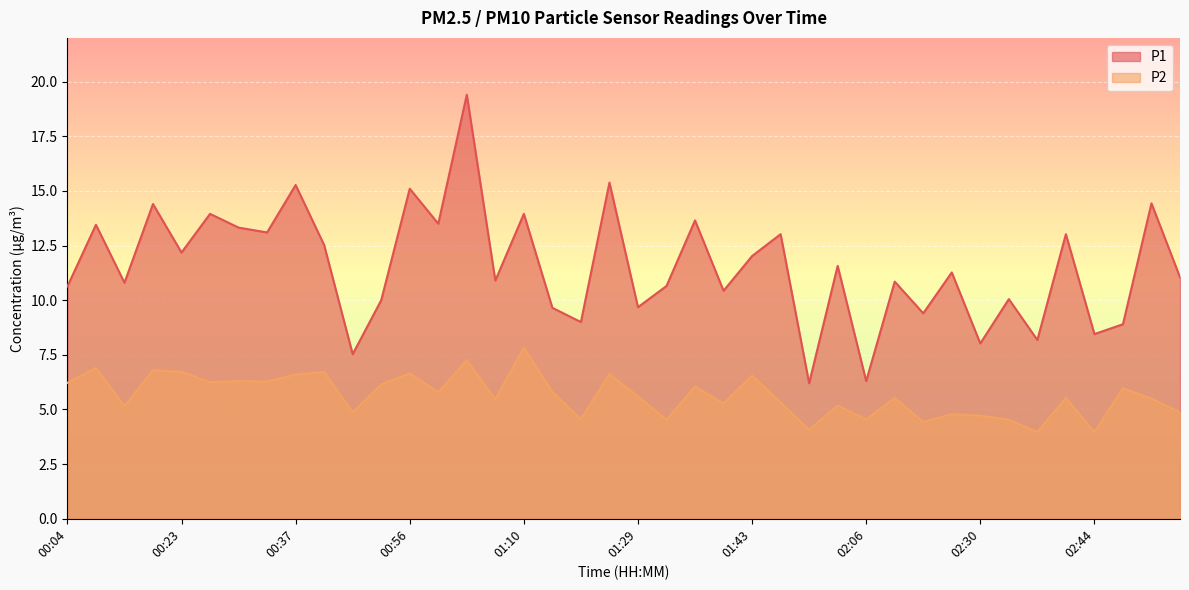

Where does the P1 series first go above 11?

00:07